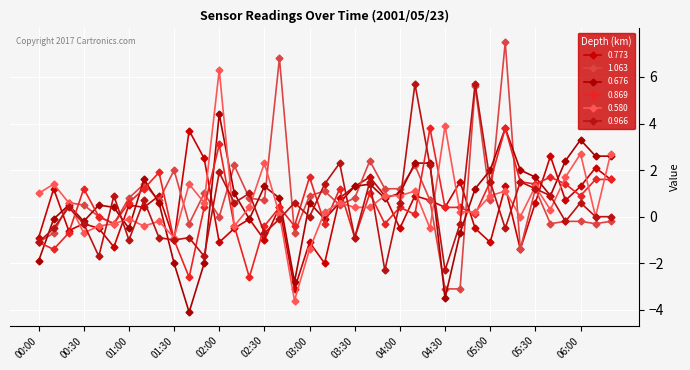

In 0.676, how many points are higher than both neighbors (excluding endpoints)?

9